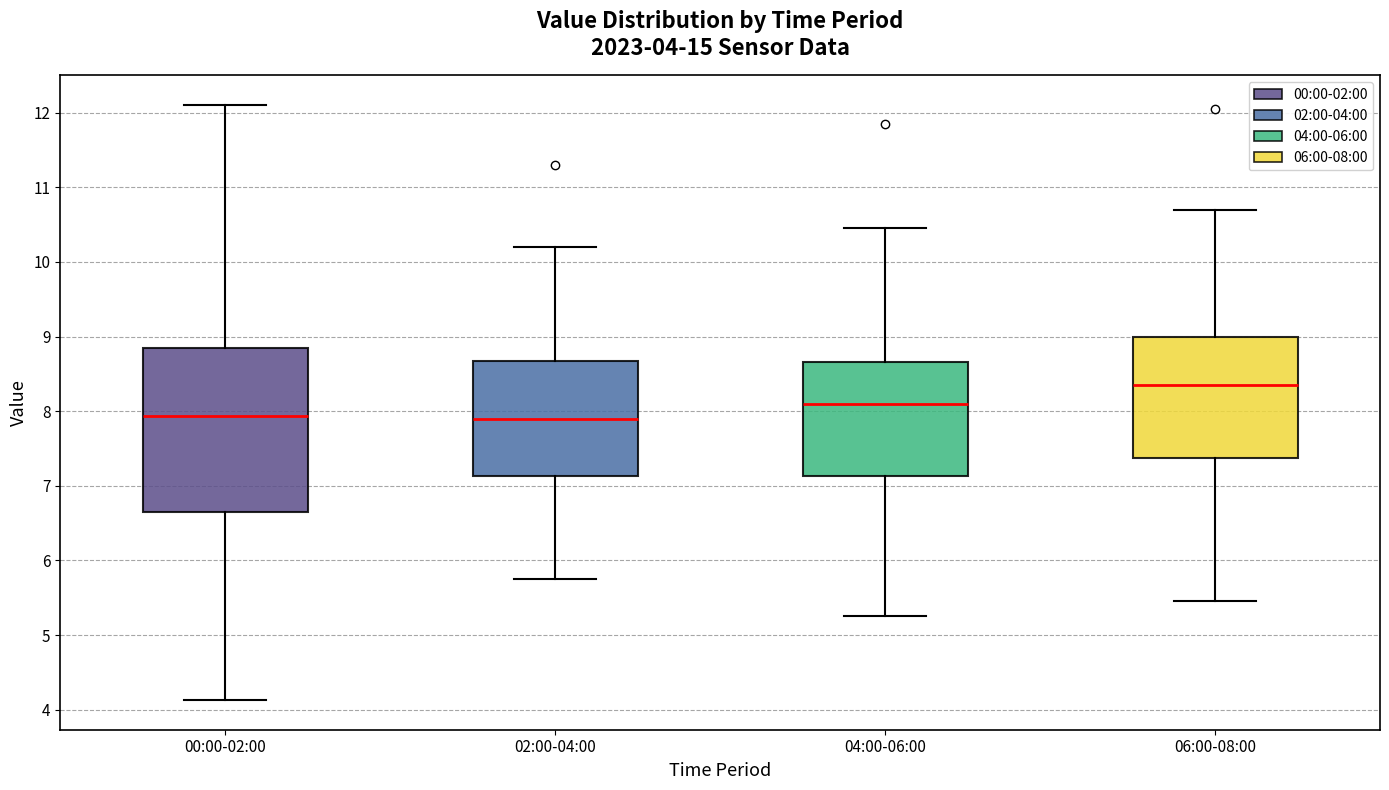

Comparing the boxes themselves (not the whiskers), which one is the tallest?

00:00-02:00